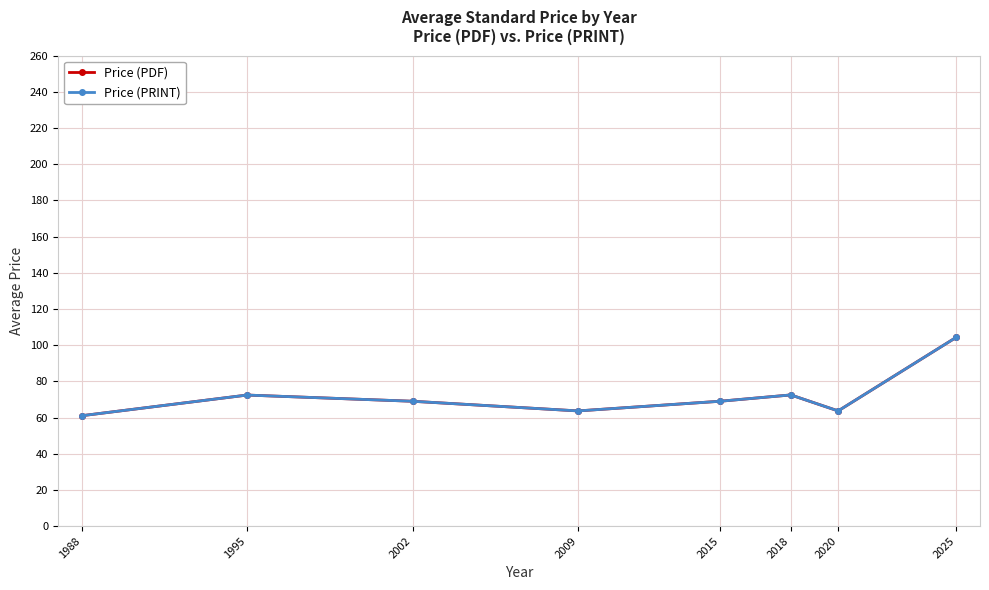

Does the chart have visible grid lines?

Yes